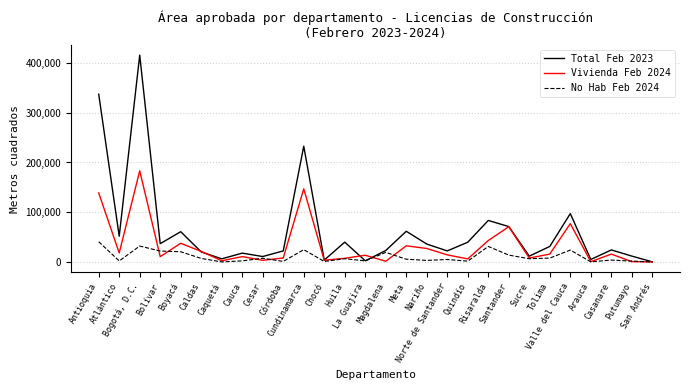

At which category is the sum across all series the highest?

Bogotá, D.C.